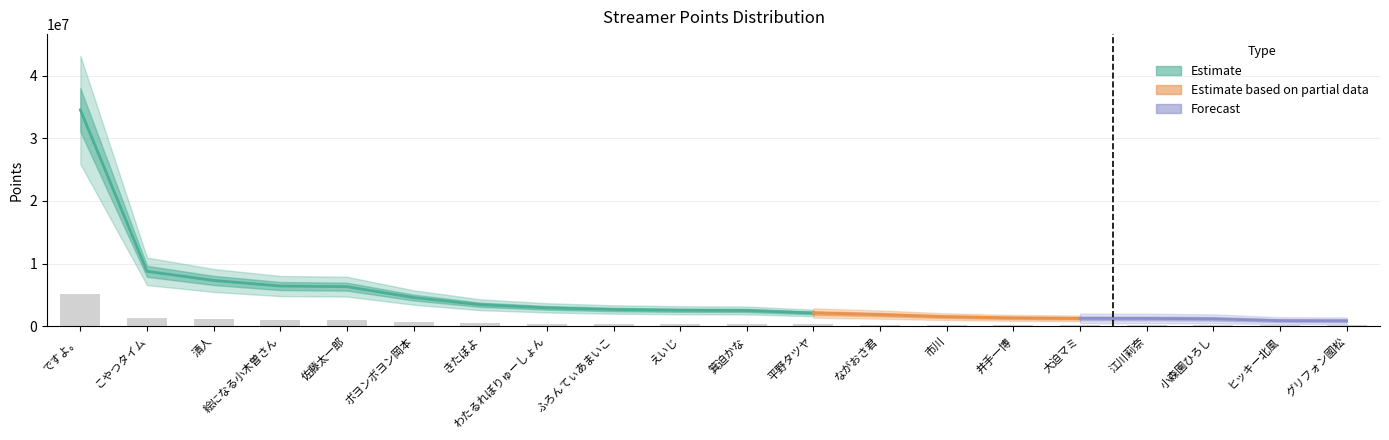

The chart shows a value of 948562.9 at 佐藤太一郎. True or false?

True